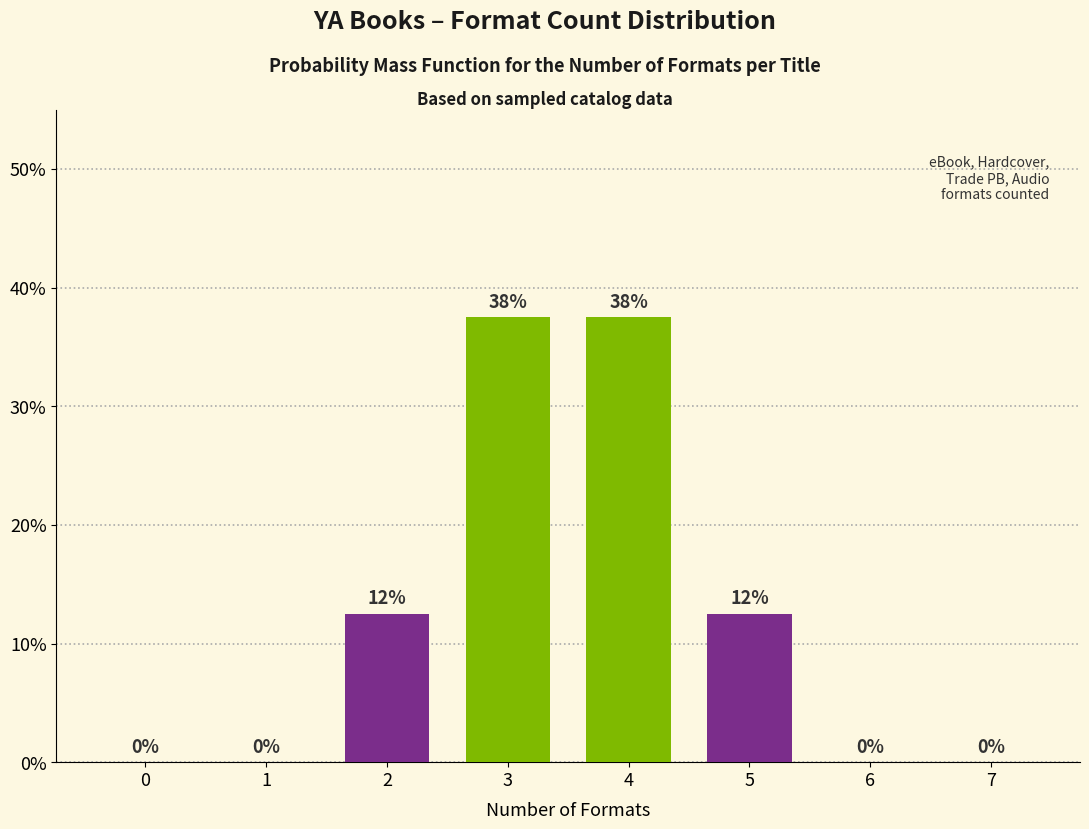

What is the sum of all values?

100.0